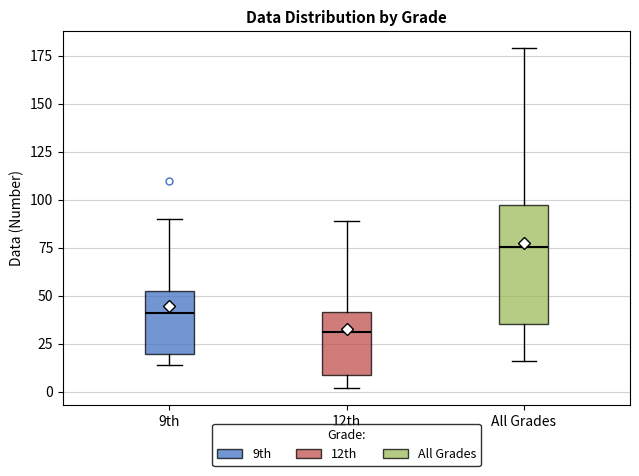

Comparing the boxes themselves (not the whiskers), which one is the tallest?

All Grades